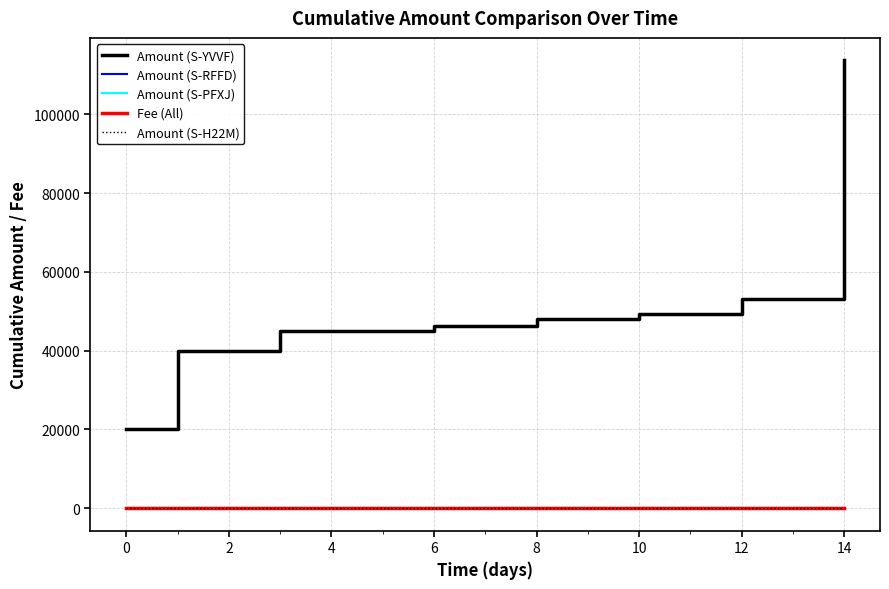

What is the maximum value shown in the chart?

113706